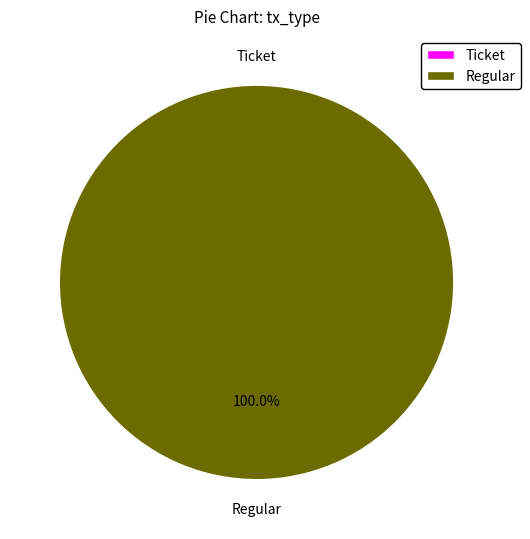

Rank the categories by value from lowest to highest.

Ticket, Regular